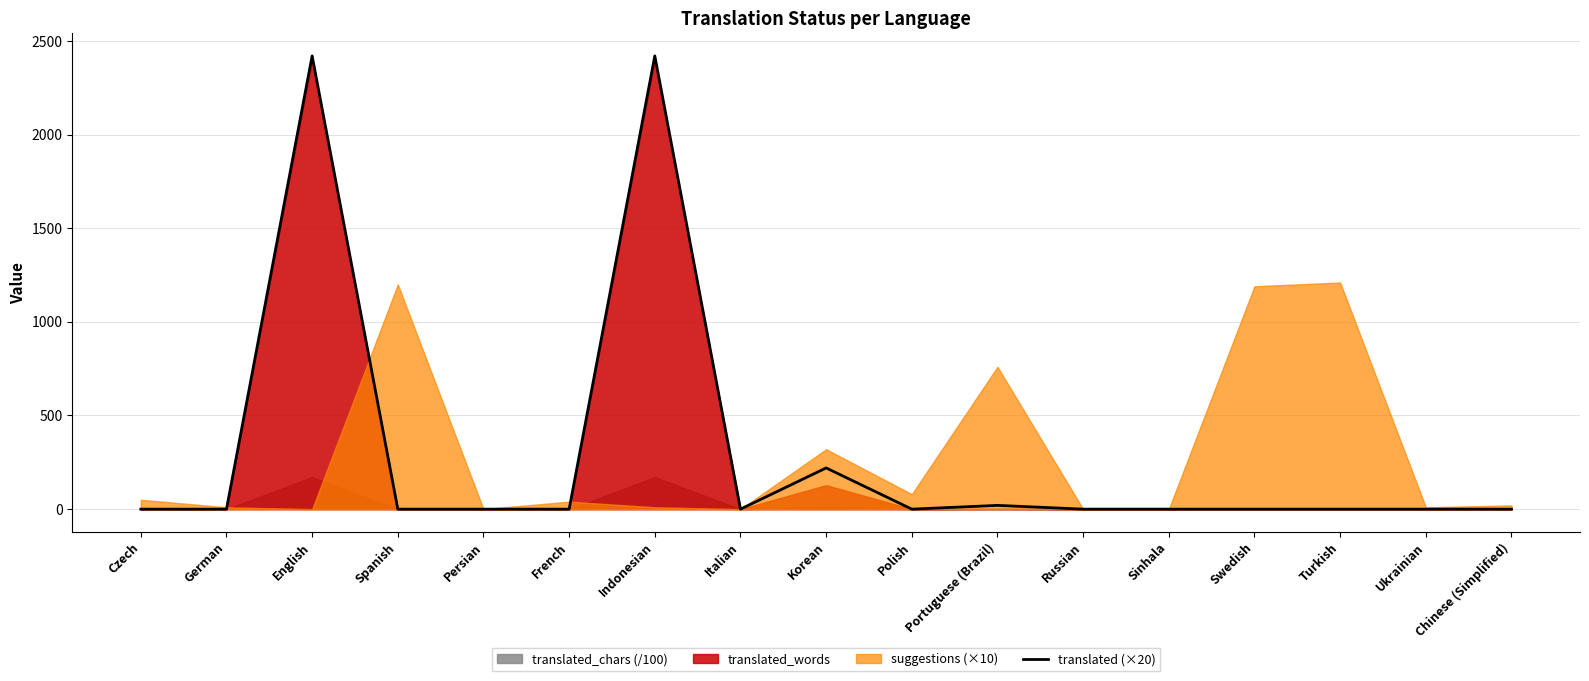

What is the maximum value shown in the chart?

2420